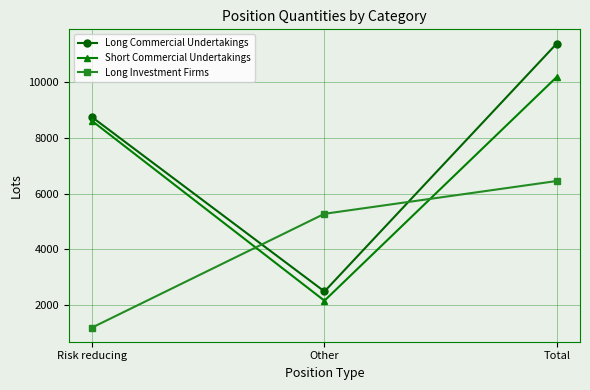

Reading left to right, list all the values displayed in this chart.

Long Commercial Undertakings: 8747.6	2476.8	11398.5
Short Commercial Undertakings: 8611.4	2145.0	10196.4
Long Investment Firms: 1180.0	5272.0	6452.0